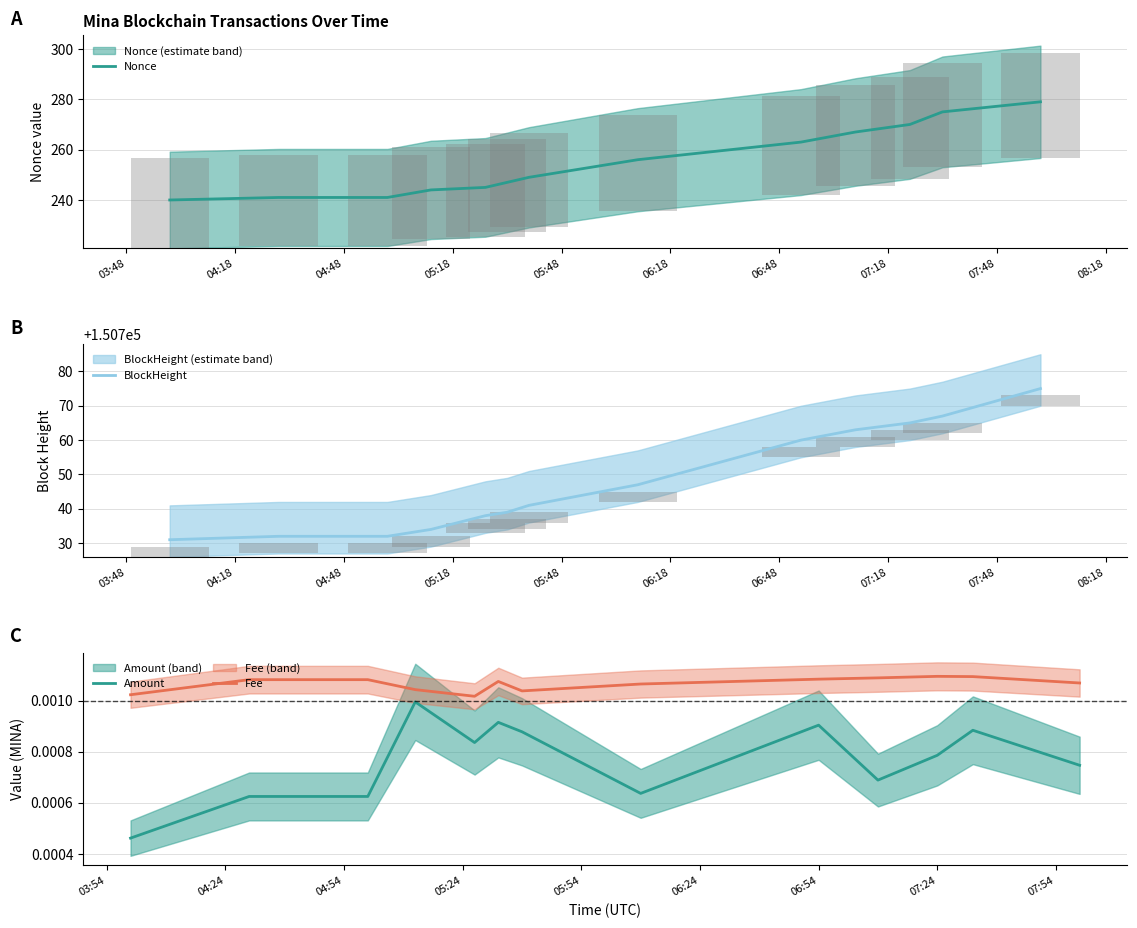

True or false: Amount and Fee cross at least once.

False